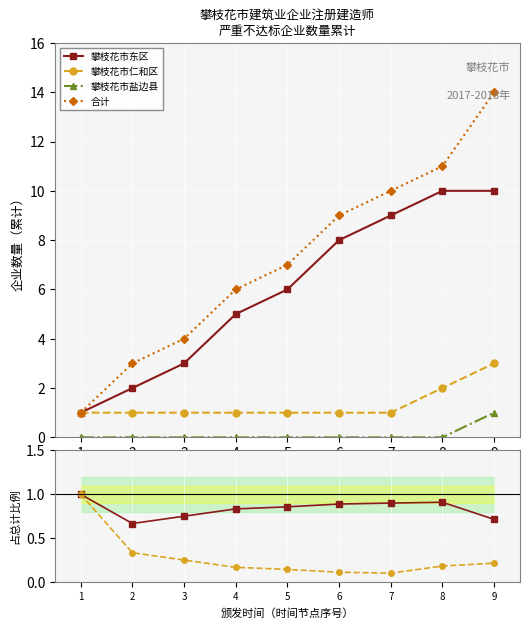

Is it true that 攀枝花市东区 equals 0.2 at 5?

False